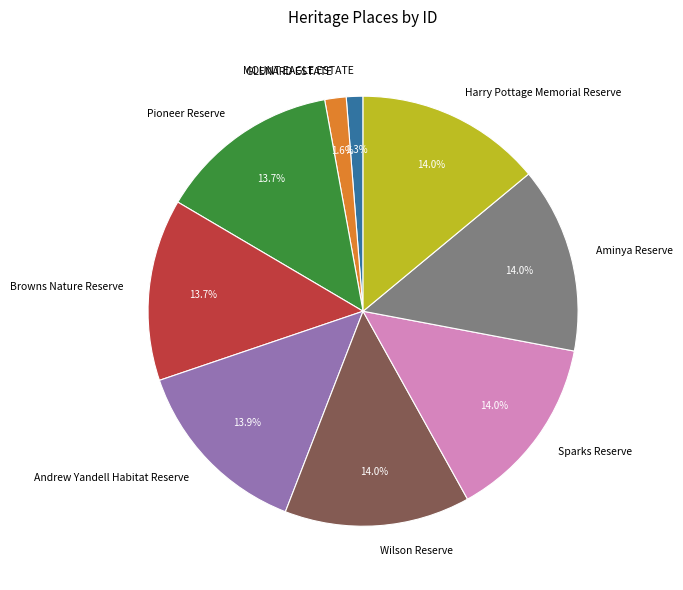

Do Sparks Reserve and Wilson Reserve together represent more than half of the pie?

No